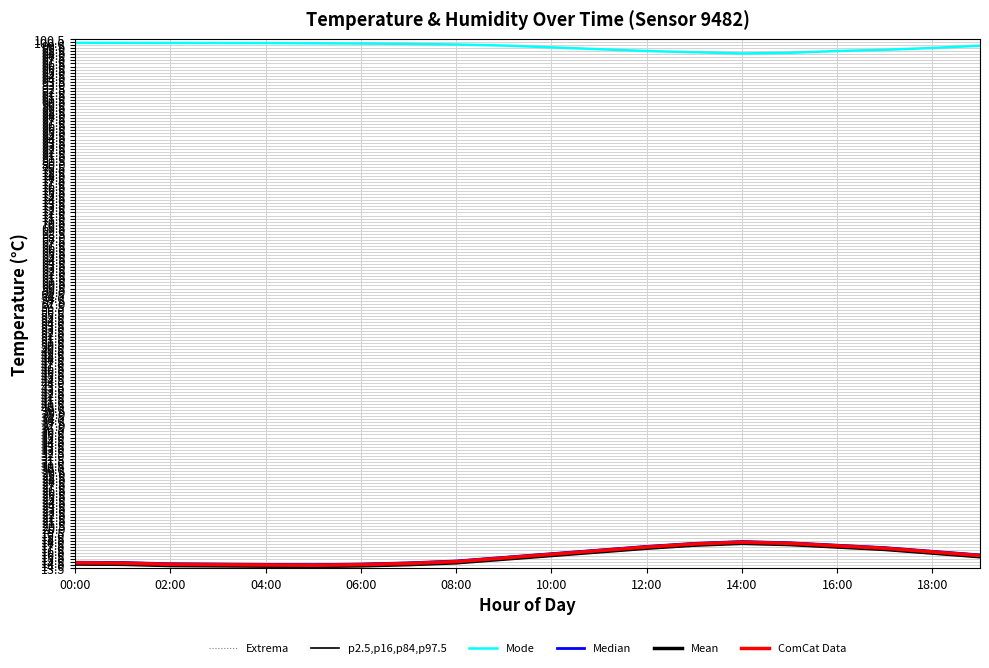

True or false: Mean has a value of 7.7 at 19.

False